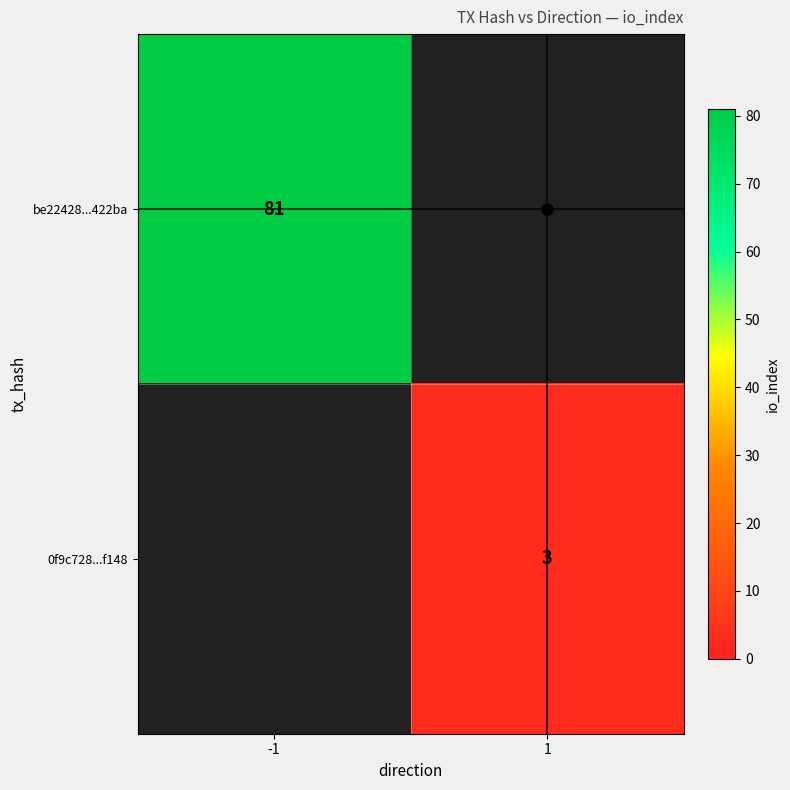

At how many categories does at least one series exceed 43?

1